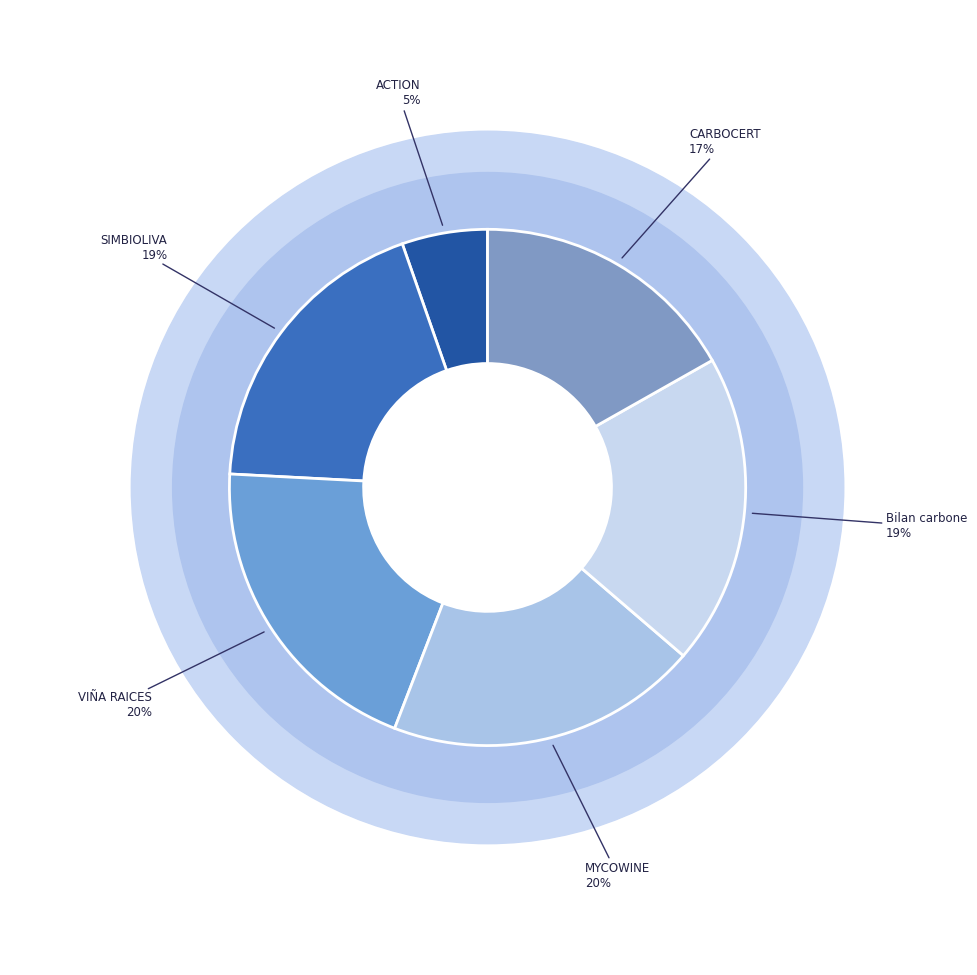

How much of the chart is everything except MYCOWINE?

80.4%